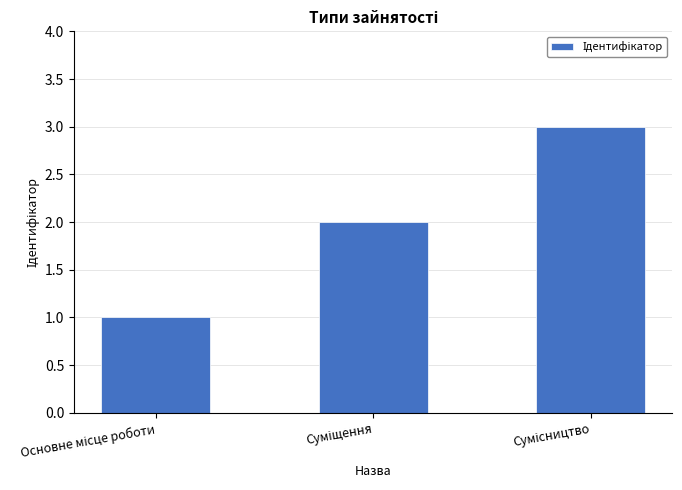

What is the sum of all values?

6